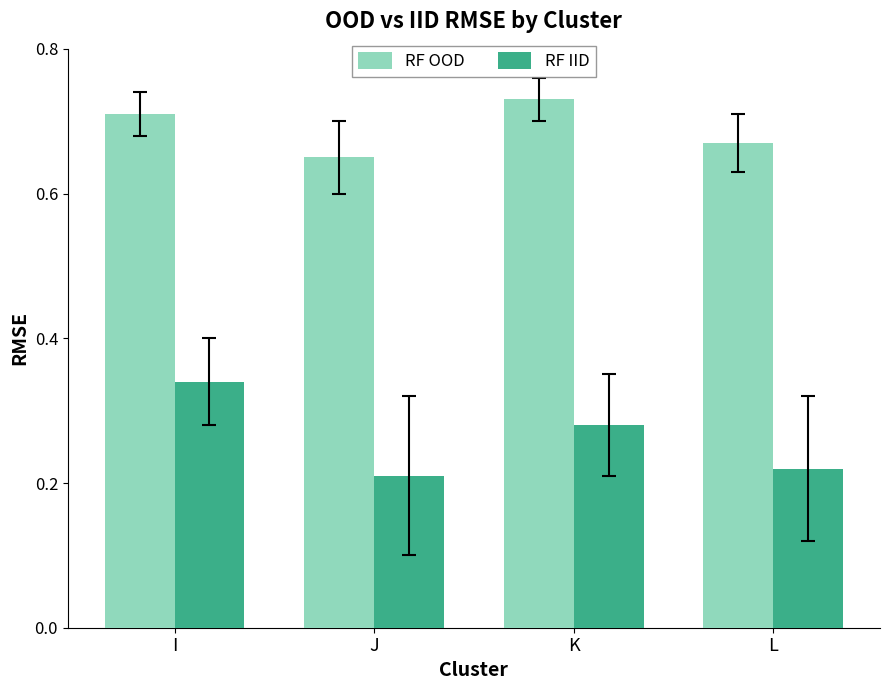

What is the total value across all series at K?

1.0